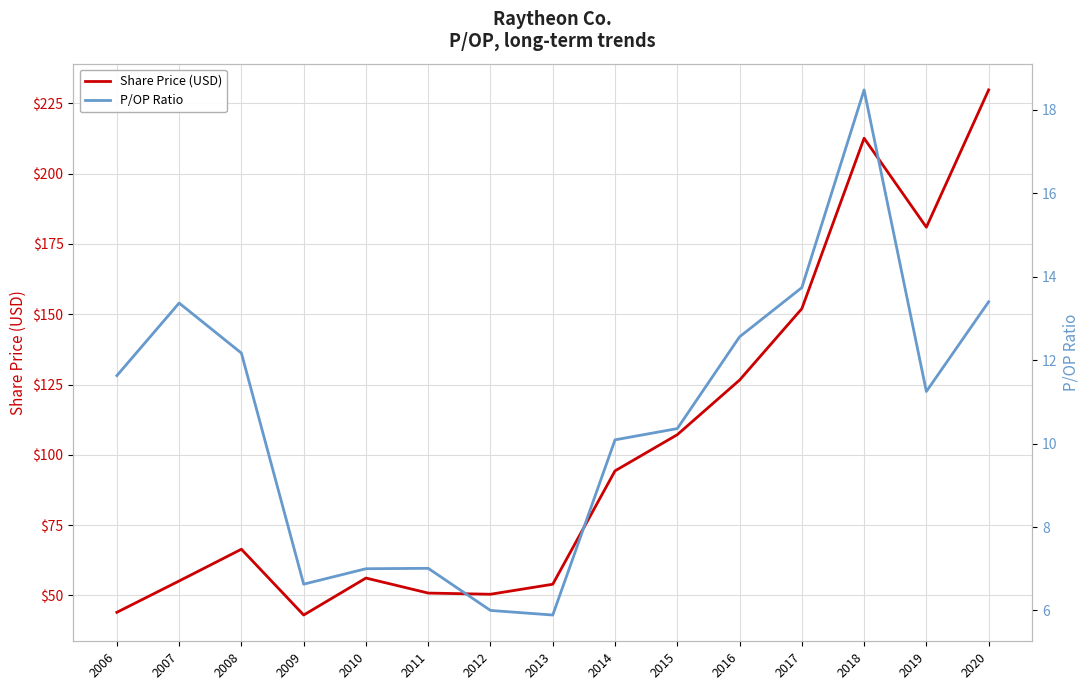

At which category is the sum across all series the highest?

2020